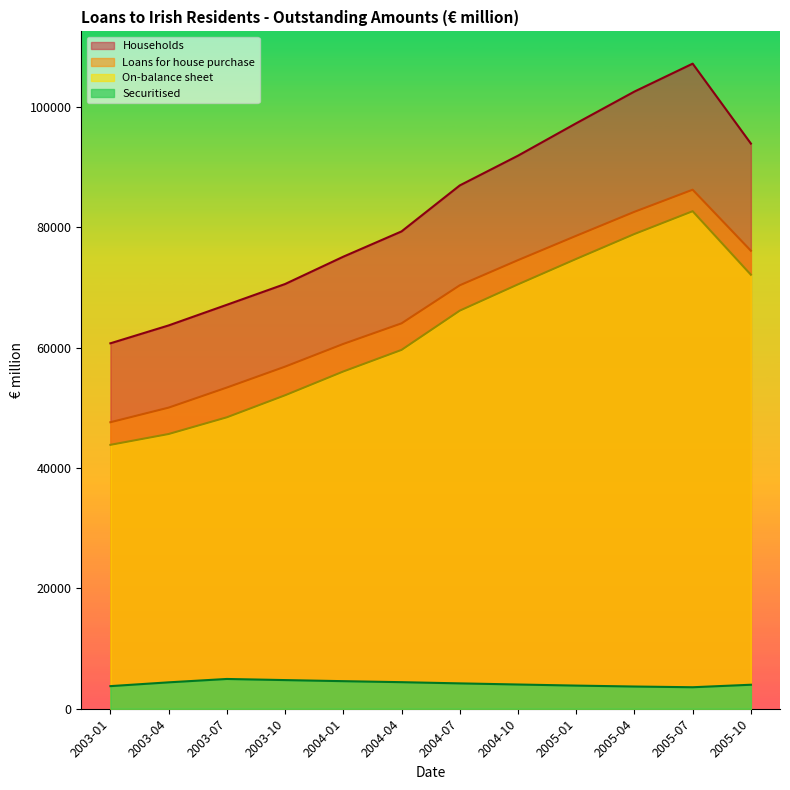

True or false: Securitised has a value of 3571 at 2005-07.

True